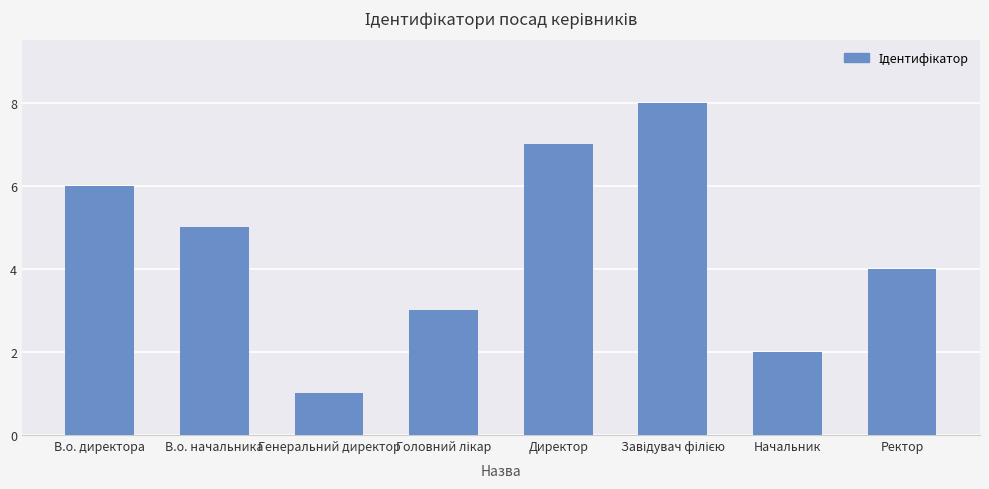

What position from the right is Начальник?

2